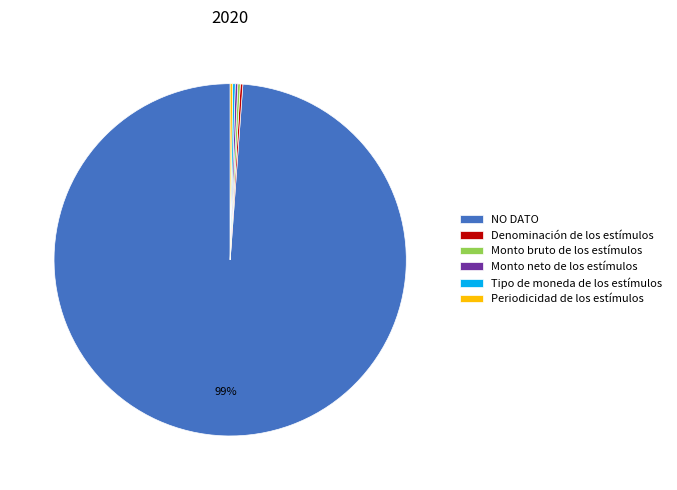

True or false: NO DATO accounts for 89% of the total.

False